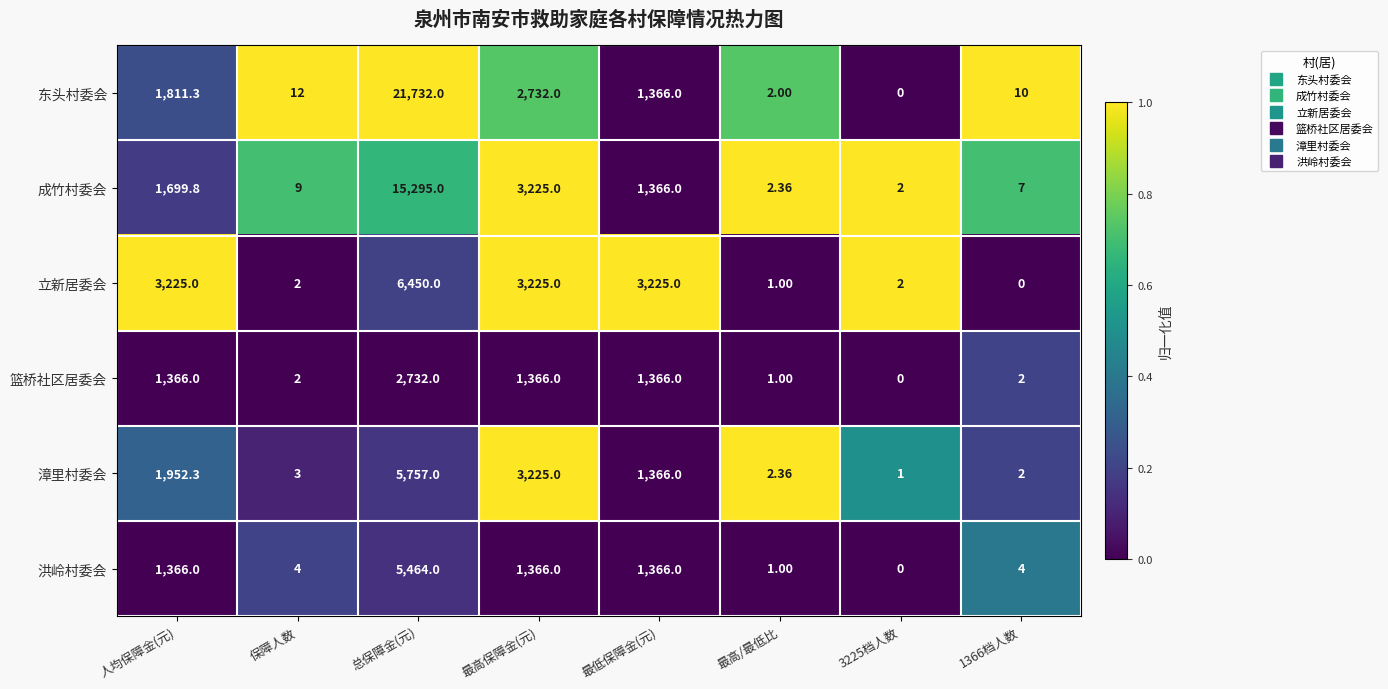

Rank the series by their maximum value, from lowest to highest.

篮桥社区居委会, 洪岭村委会, 漳里村委会, 立新居委会, 成竹村委会, 东头村委会